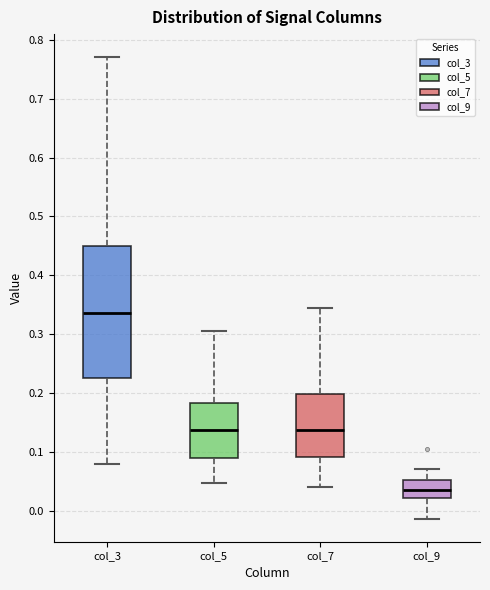

Reading left to right, transcribe this box plot: for each box, give where its median line is, the range the box spans, and where its two whiskers end, as read against the y-axis. The values are not printed on the chart, so give them approximately, as read against the axis.

col_3: median 0.34, box 0.23 to 0.45, whiskers 0.08 to 0.77
col_5: median 0.14, box 0.09 to 0.18, whiskers 0.05 to 0.31
col_7: median 0.14, box 0.09 to 0.20, whiskers 0.04 to 0.34
col_9: median 0.03, box 0.02 to 0.05, whiskers -0.01 to 0.07